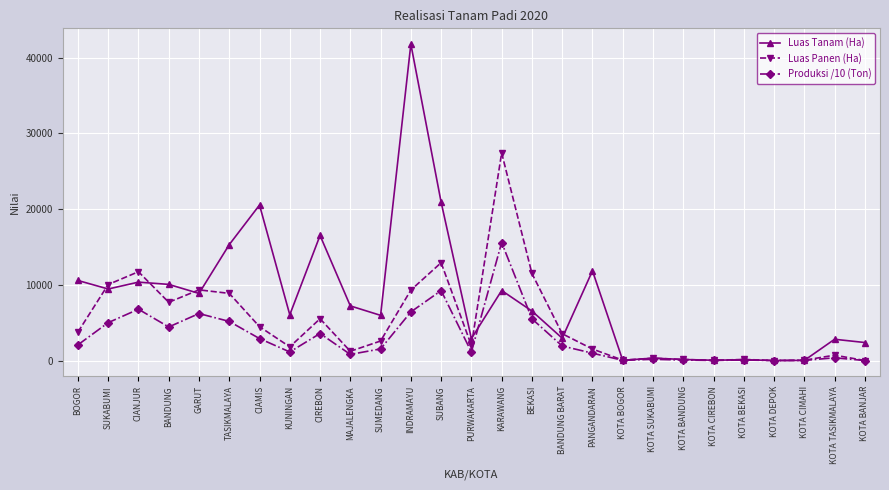

What is the highest value of the Luas Panen (Ha) series?

27424.3